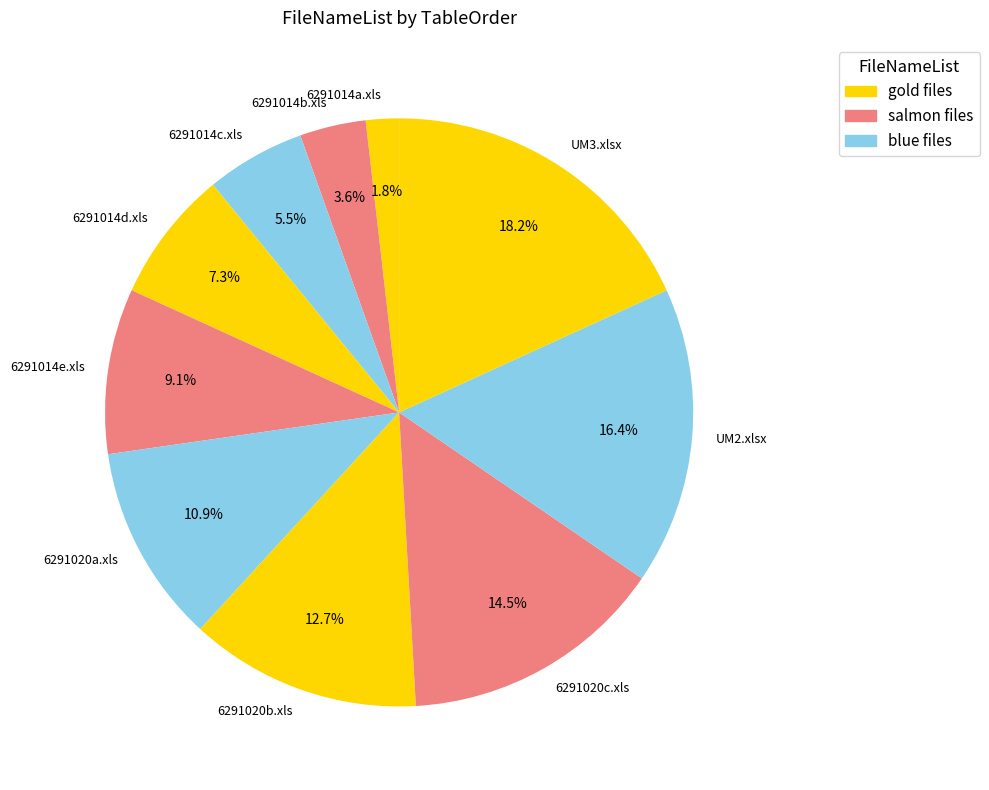

Which has a higher value, 6291020a.xls or 6291014d.xls?

6291020a.xls